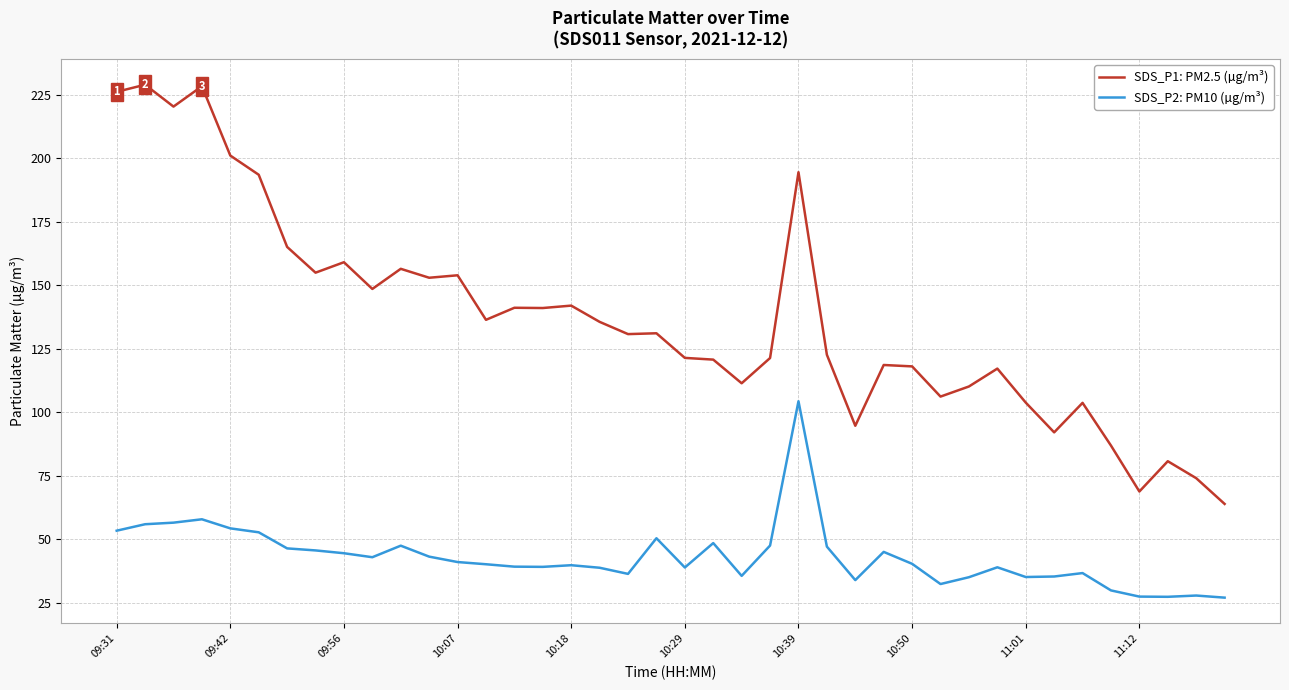

True or false: SDS_P1: PM2.5 (µg/m³) and SDS_P2: PM10 (µg/m³) cross at least once.

False